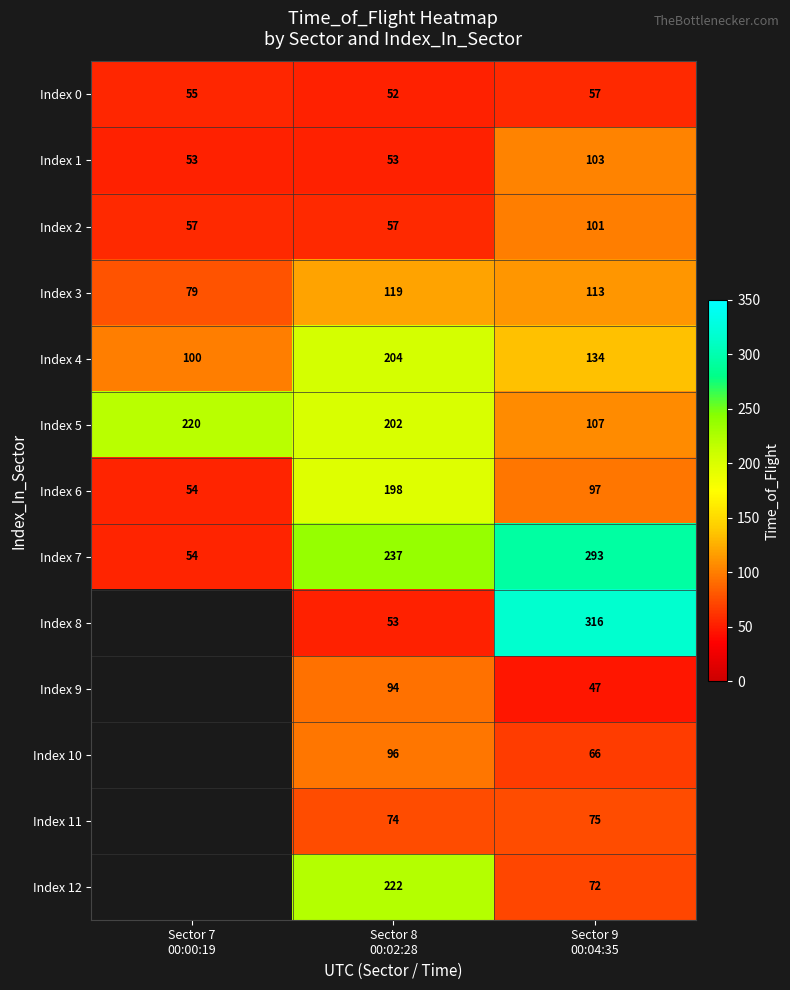

How many Index 4 values are between 100 and 204?

3